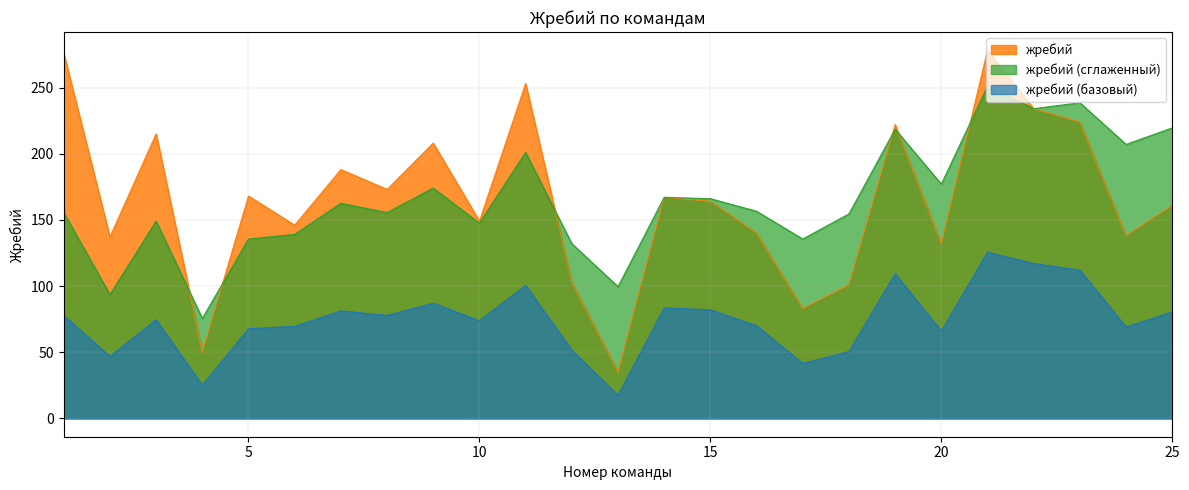

How many lines are shown in the chart?

3